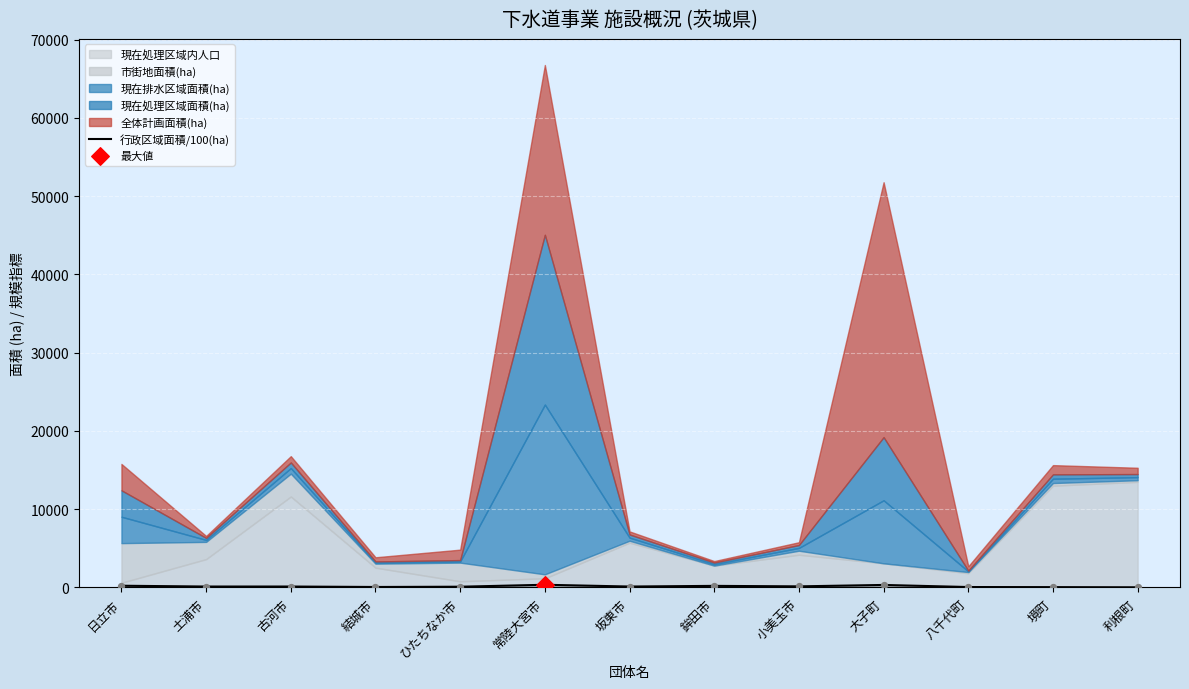

What is the change in value from 坂東市 to 八千代町?

-64.0